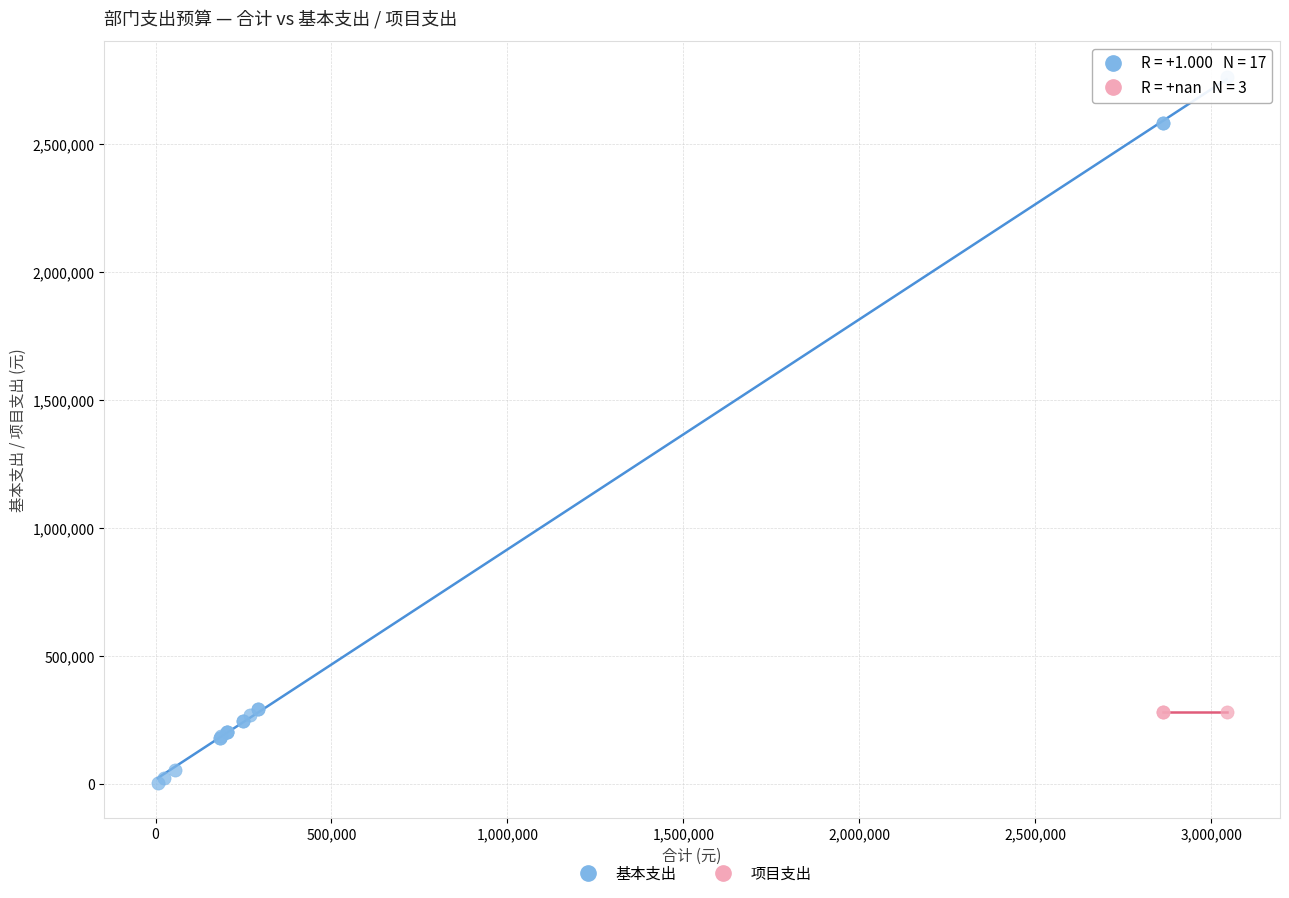

Which series reaches the maximum Y coordinate?

基本支出